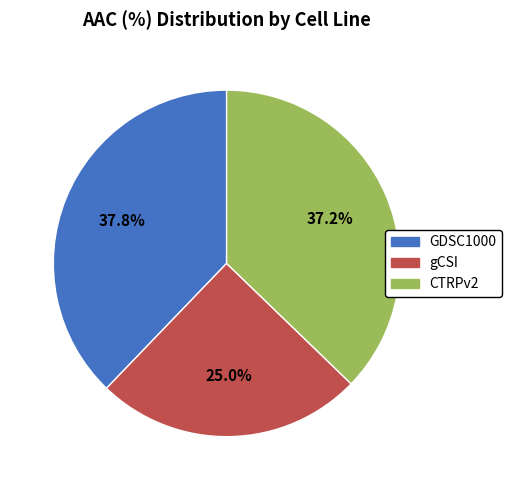

How many segments does this pie chart have?

3